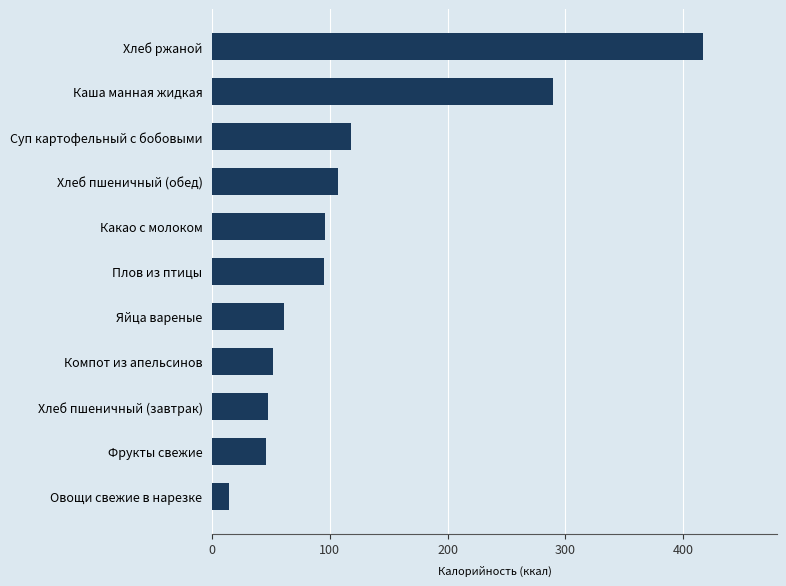

What is the change in value from Плов из птицы to Хлеб ржаной?

+322.4